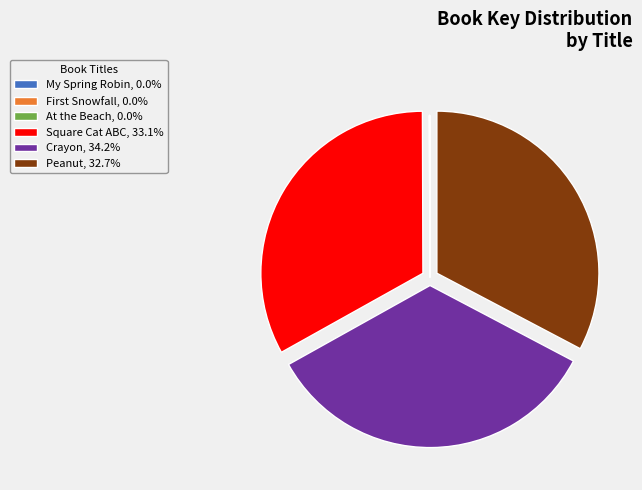

True or false: Crayon accounts for 34% of the total.

True